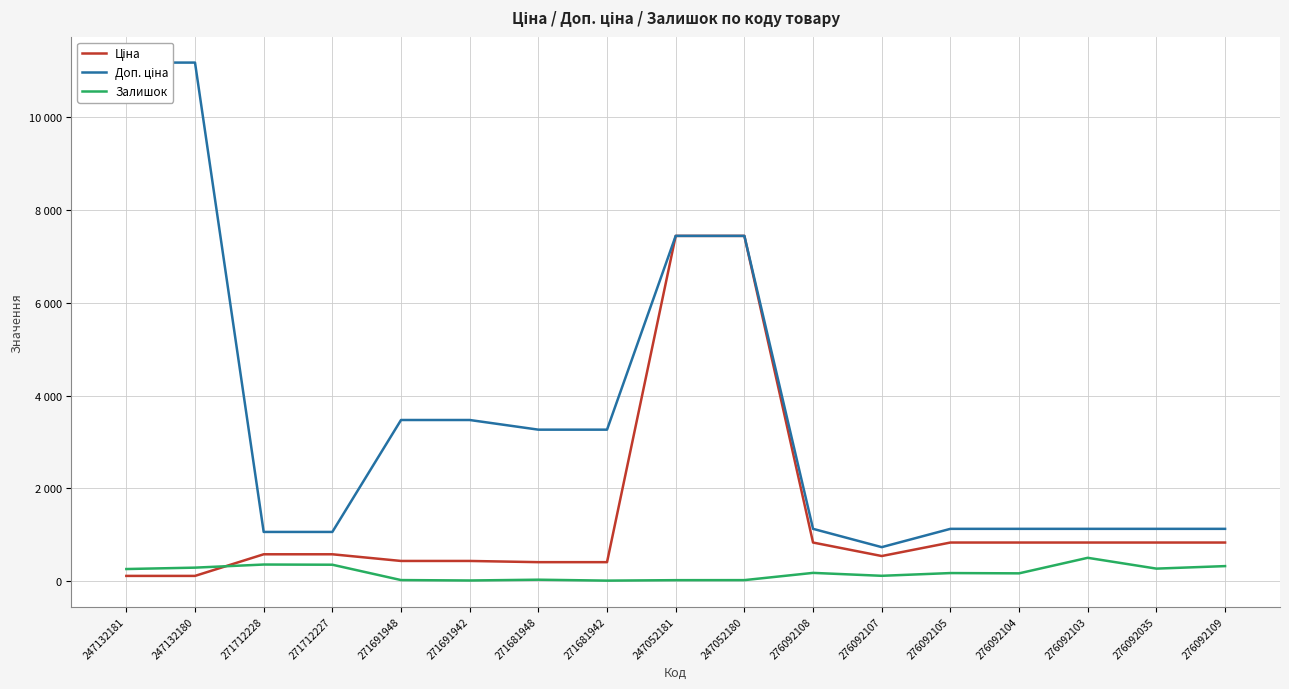

What is the label of the 17th point from the left?

276092109